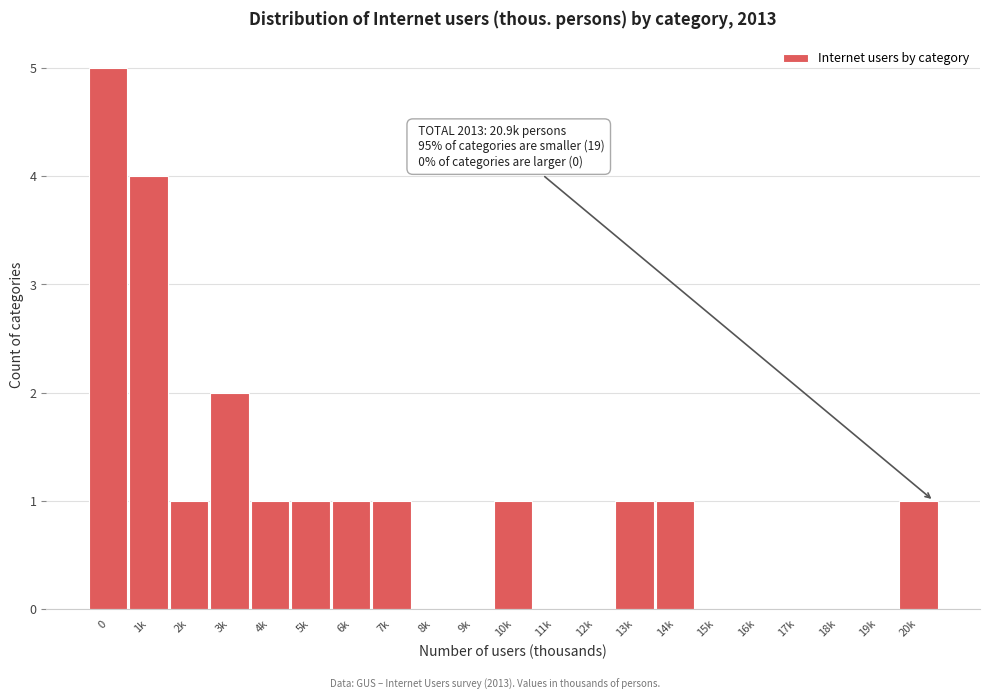

Reading left to right, transcribe all the data shown in this chart.

0=5	1k=4	2k=1	3k=2	4k=1	5k=1	6k=1	7k=1	8k=0	9k=0	10k=1	11k=0	12k=0	13k=1	14k=1	15k=0	16k=0	17k=0	18k=0	19k=0	20k=1